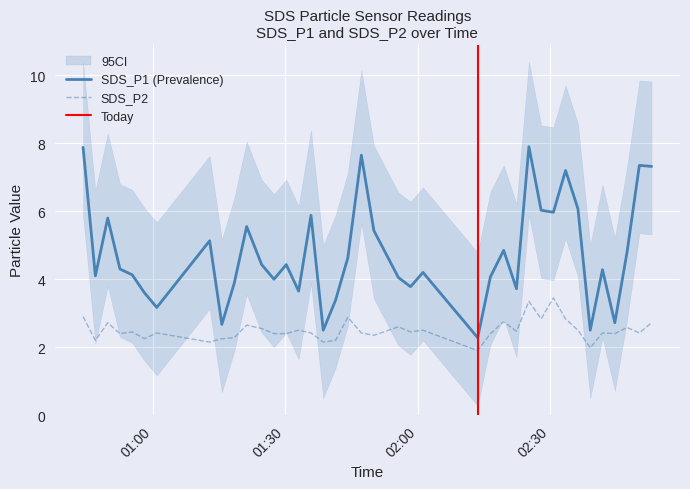

Is it true that SDS_P1 equals 6.1 at 2022/08/12 02:36:15?

True